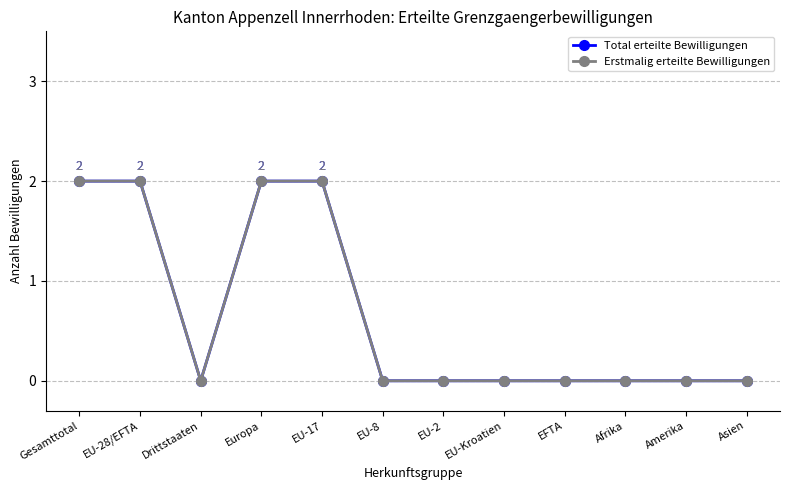

Reading left to right, transcribe all the data shown in this chart.

Total erteilte Bewilligungen: 2	2	0	2	2	0	0	0	0	0	0	0
Erstmalig erteilte Bewilligungen: 2	2	0	2	2	0	0	0	0	0	0	0